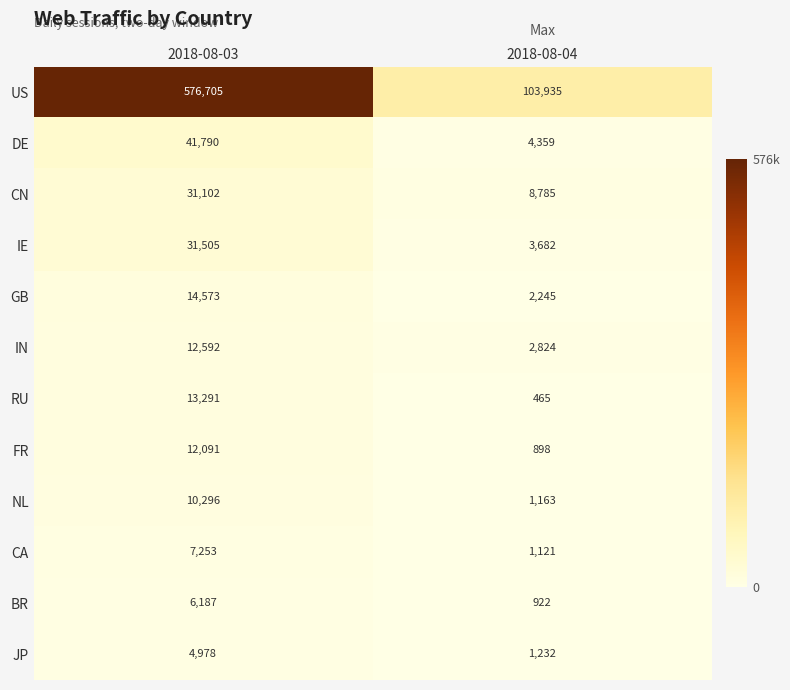

What is the difference between the highest and lowest values at 2018-08-03?

571727